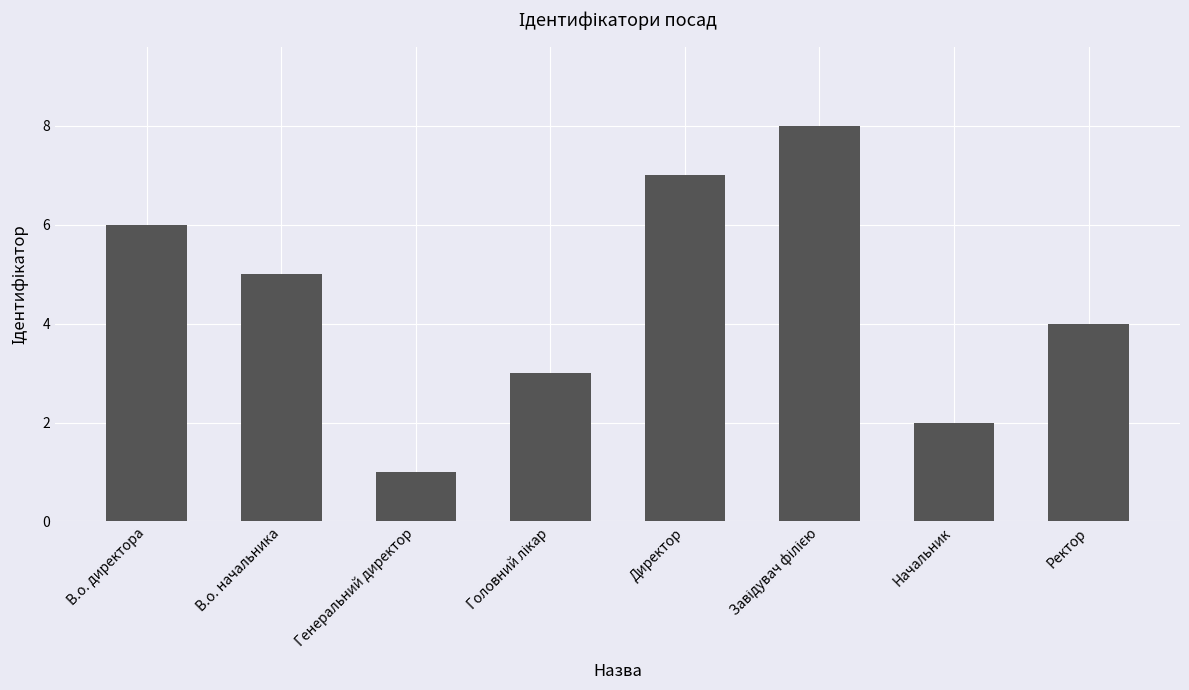

Which category has the lowest value across all series?

Генеральний директор